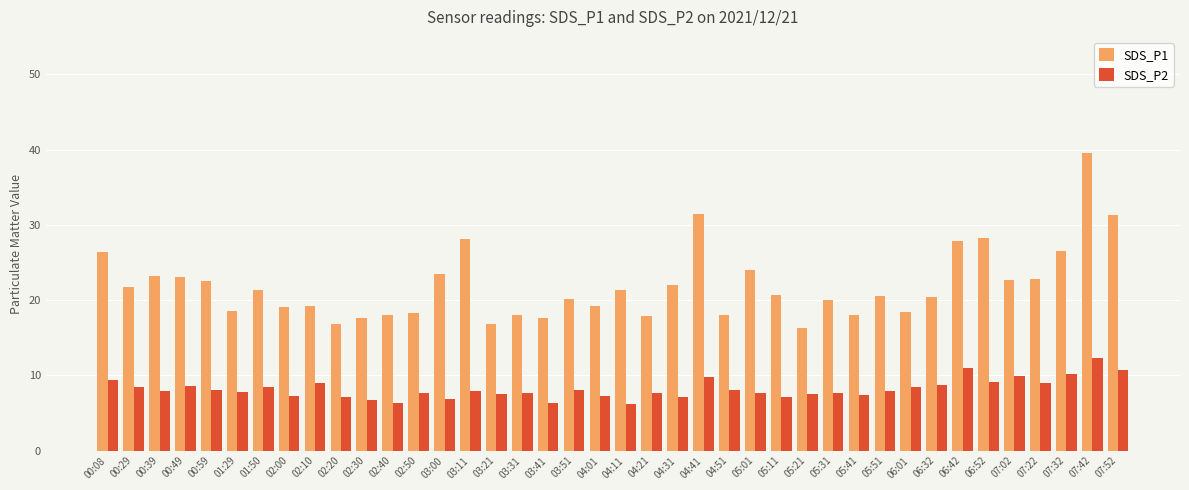

What is the average value of the SDS_P2 series?

8.2